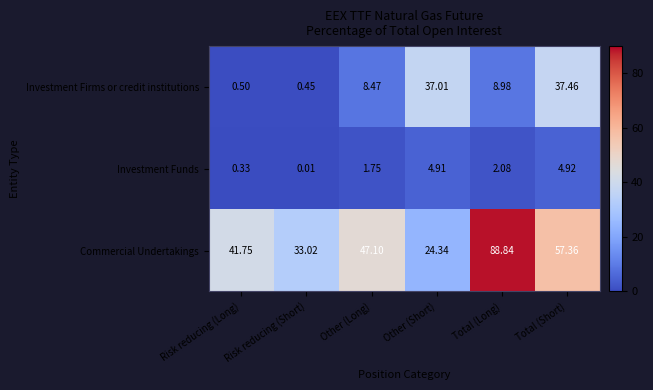

Which series has the largest total across all categories?

Commercial Undertakings